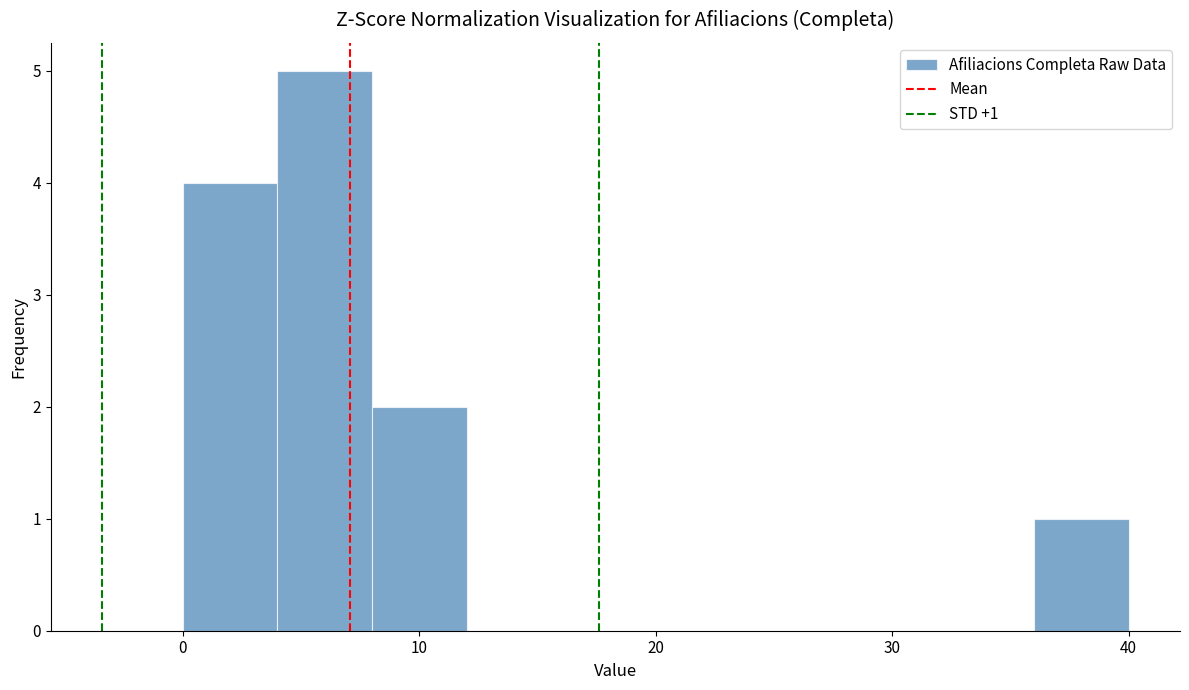

Over which range of the x-axis is the bar tallest?

4 to 8